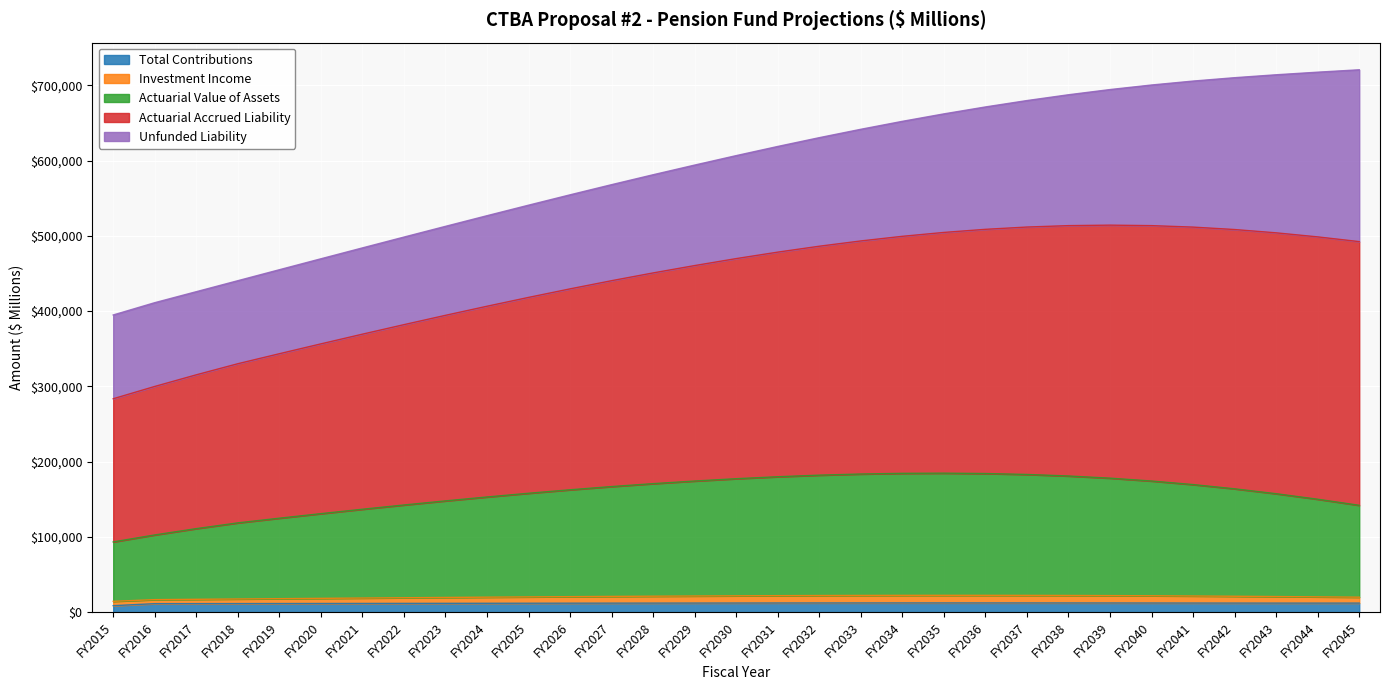

List the labels in order of Total Contributions value, smallest first.

FY2015, FY2016, FY2017, FY2018, FY2019, FY2020, FY2021, FY2022, FY2023, FY2024, FY2025, FY2026, FY2027, FY2044, FY2043, FY2028, FY2045, FY2042, FY2029, FY2041, FY2030, FY2040, FY2031, FY2039, FY2032, FY2038, FY2033, FY2037, FY2036, FY2035, FY2034